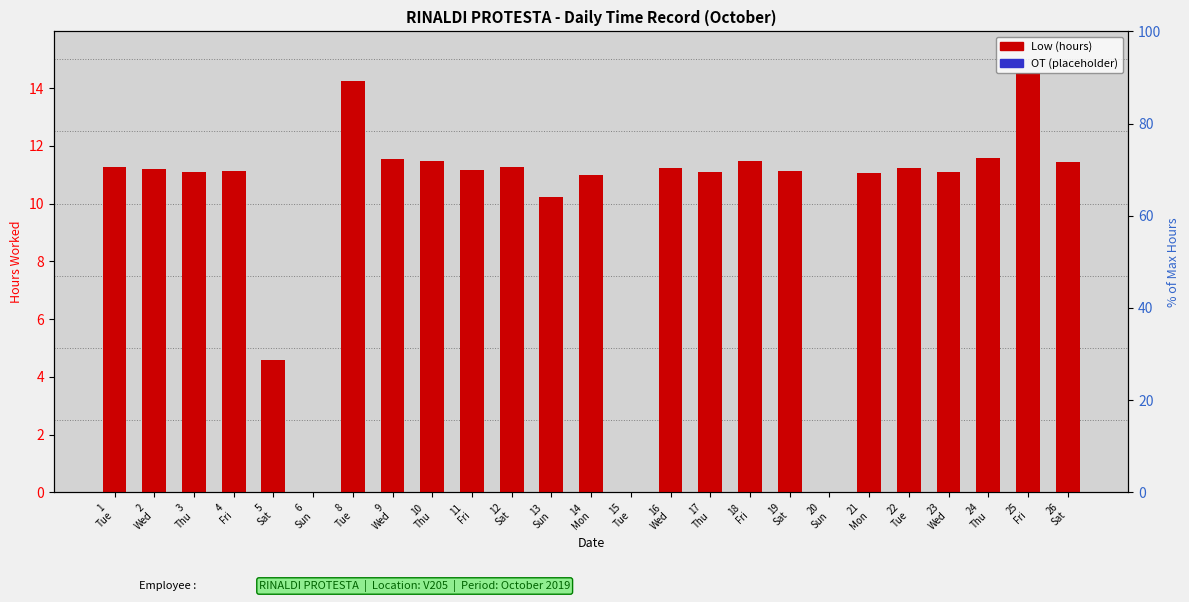

Where does the Low (hours) series first go above 11?

1
Tue